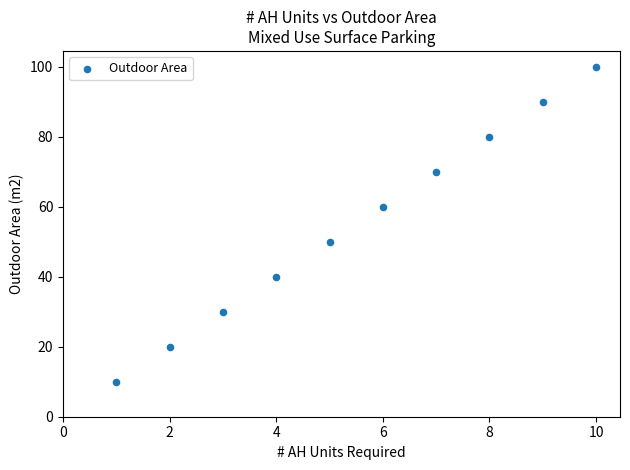

What is the range of X values (max minus min)?

9